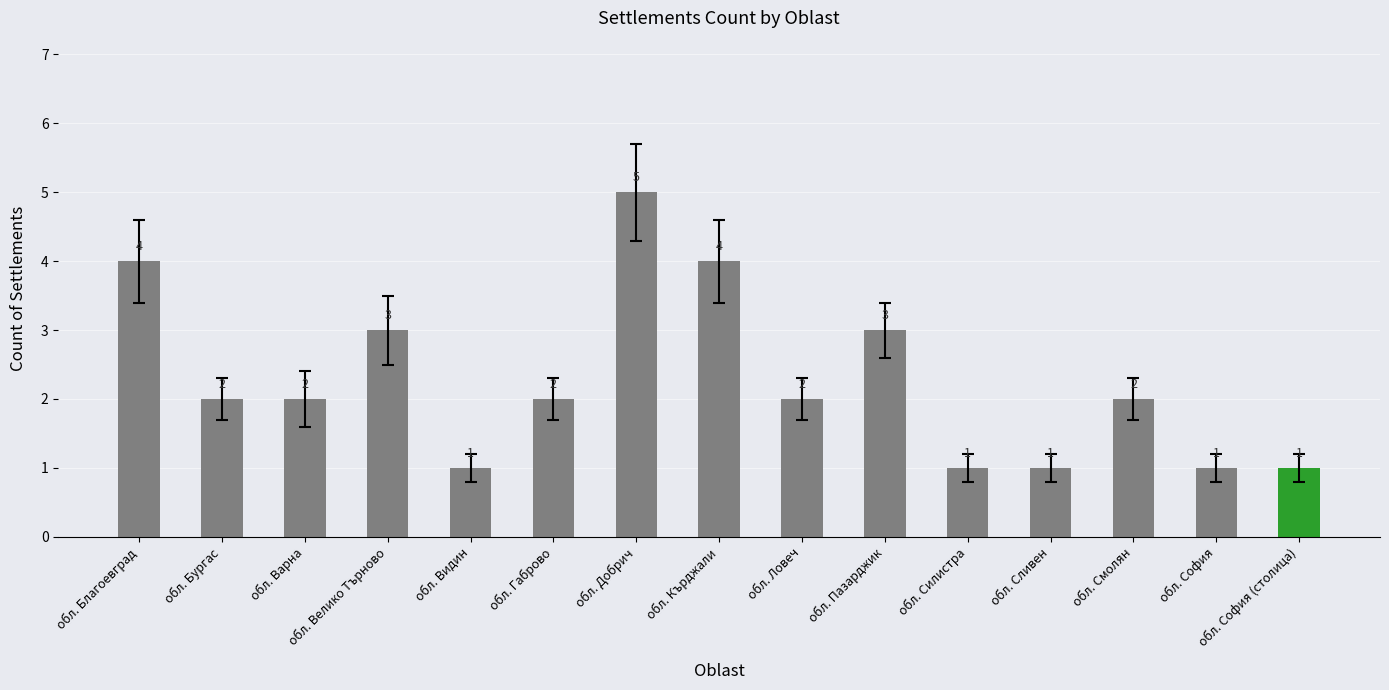

What position from the left is обл. София?

14